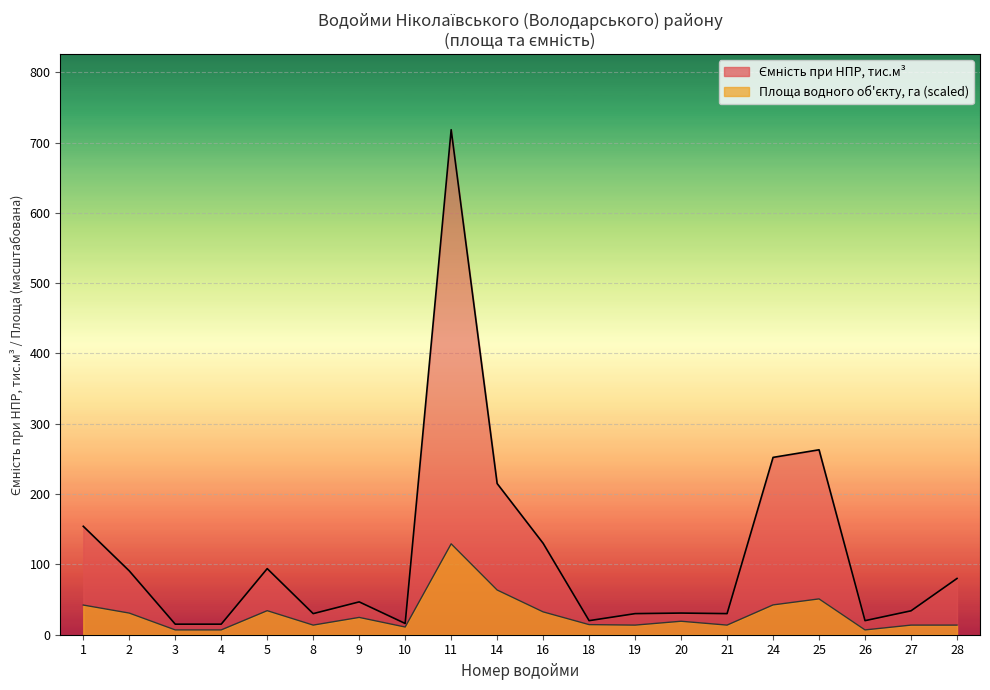

What is the minimum value shown in the chart?

6.8